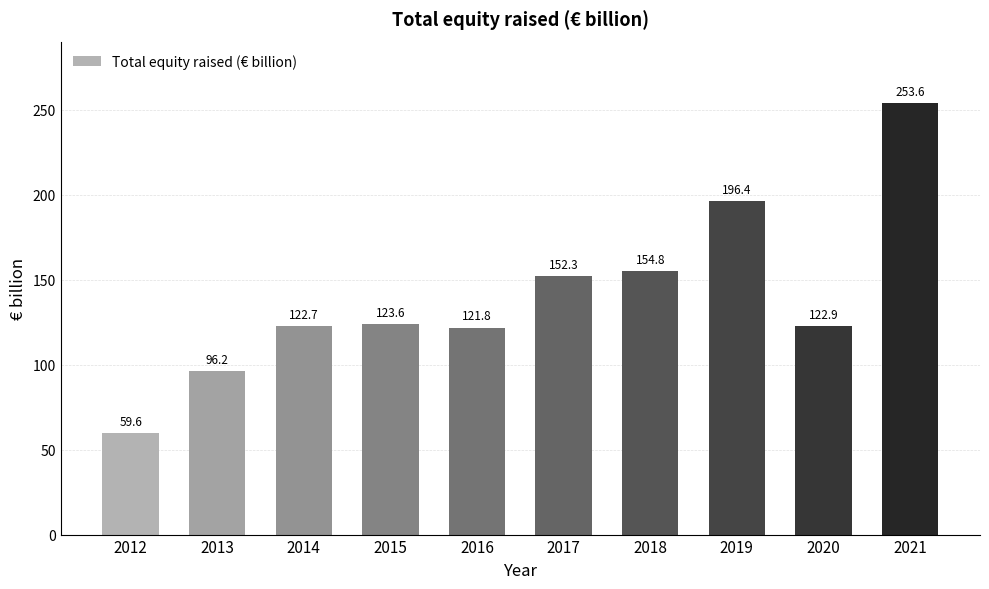

What is the value of the 5th bar from the left?

121.8